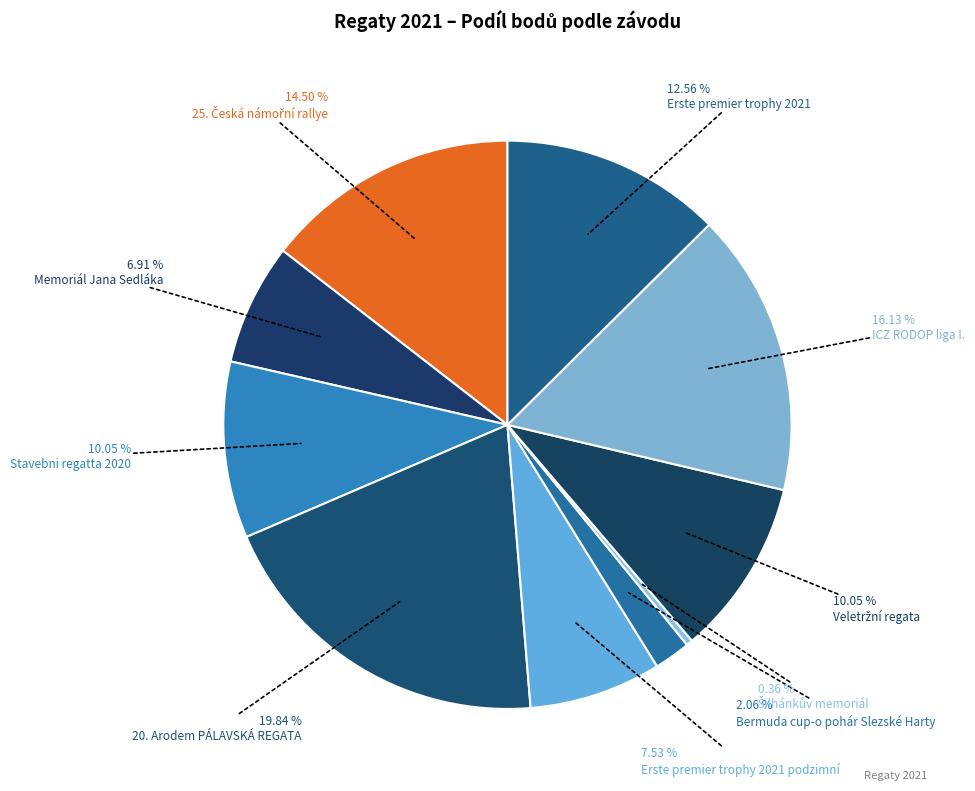

How many segments does this pie chart have?

10